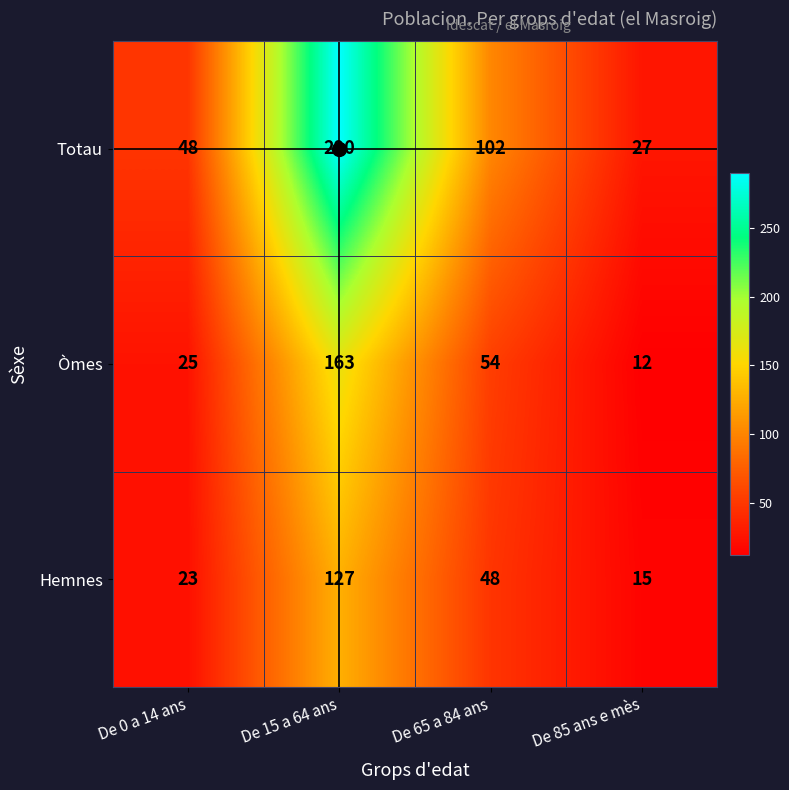

Rank the series by their average value, from lowest to highest.

Hemnes, Òmes, Totau